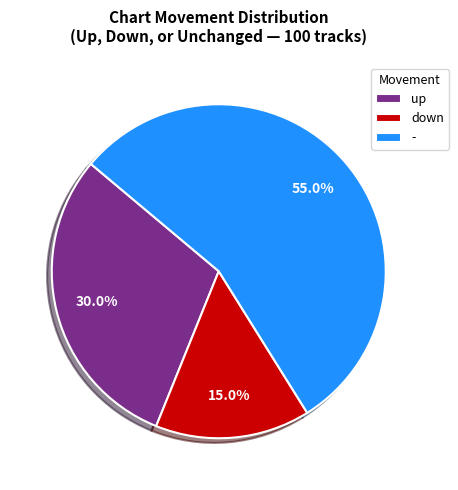

To the nearest percent, what portion does up represent?

30%